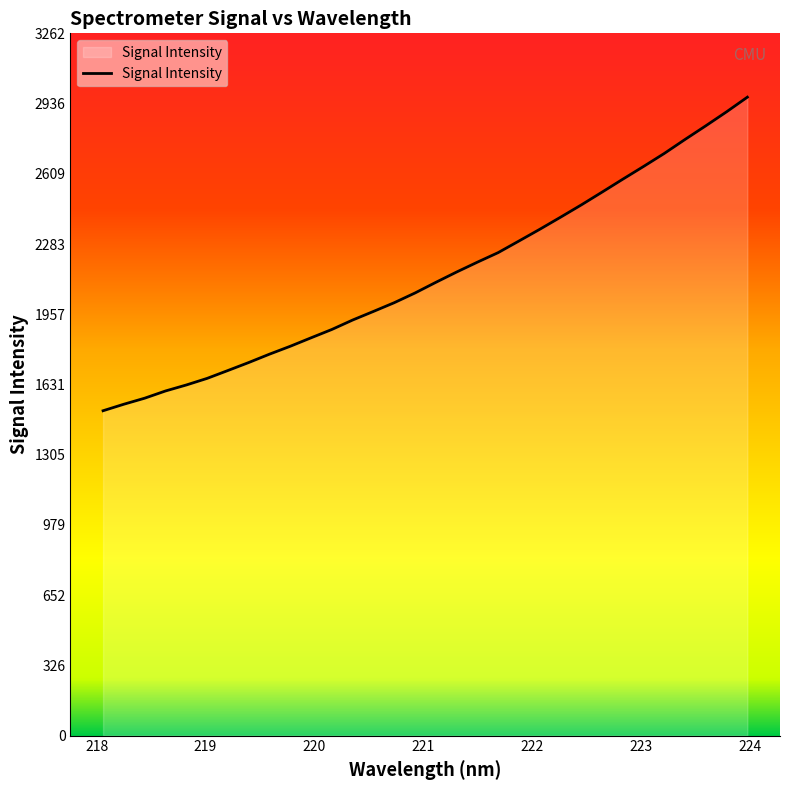

What is the difference between the maximum and minimum values?

1456.4